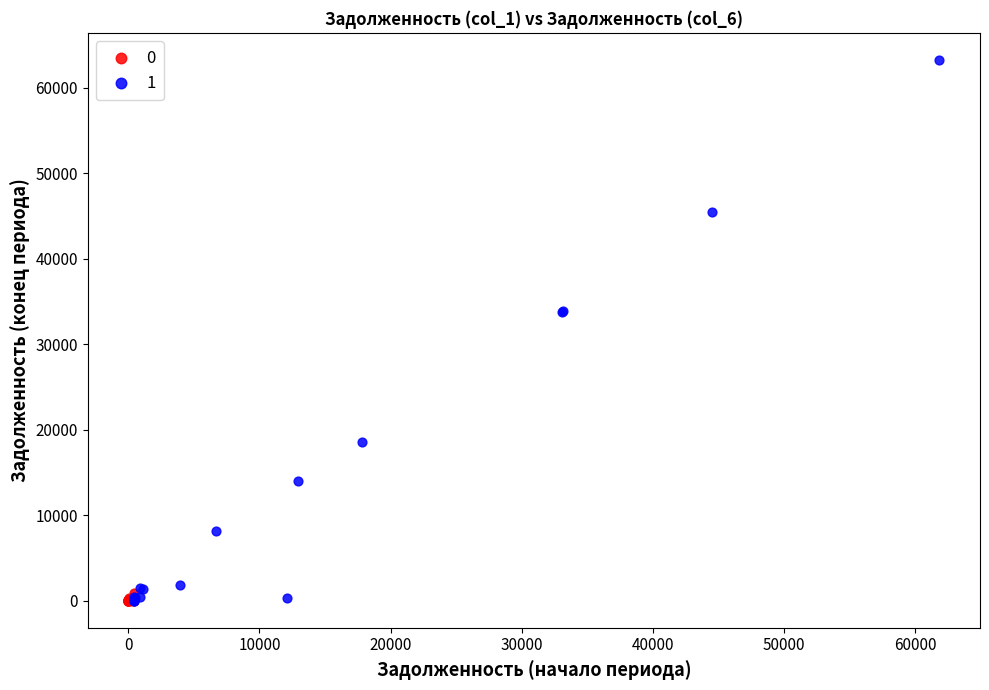

What are all the series names shown in the legend?

0, 1